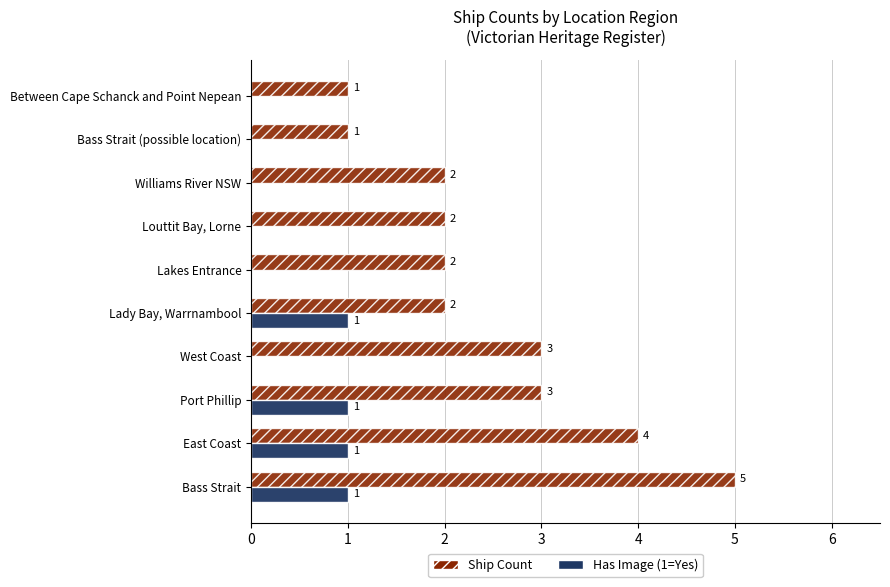

The value of Ship Count at Lady Bay, Warrnambool is 1. True or false?

False